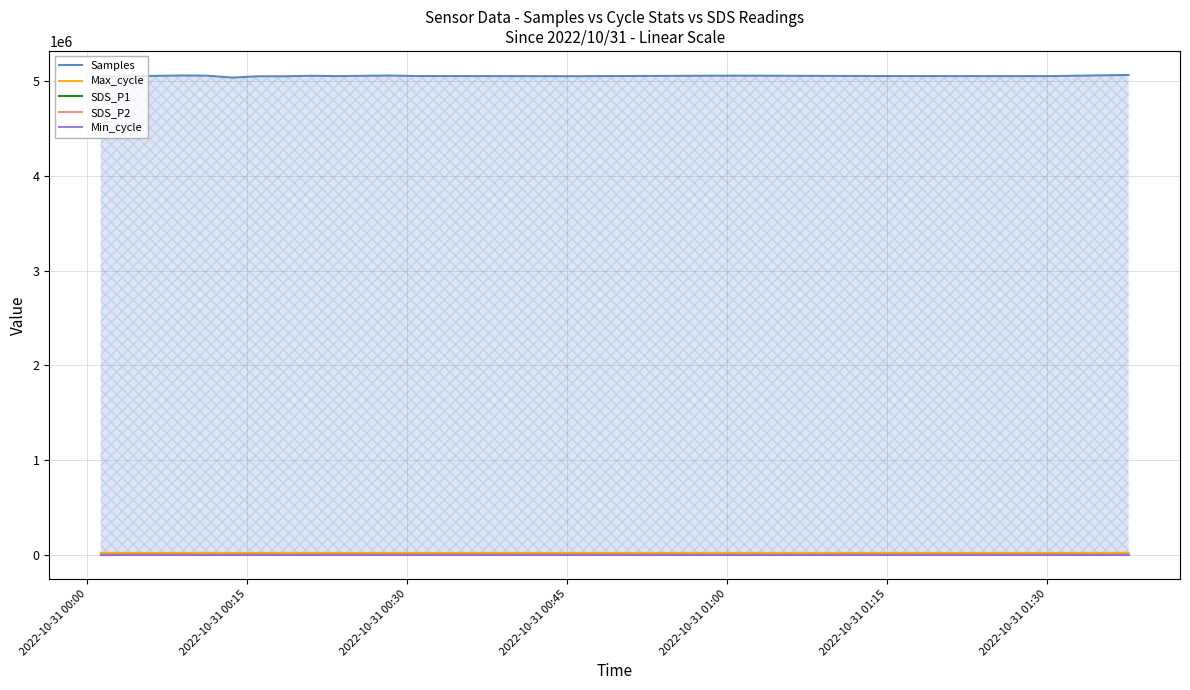

Which series has the largest total across all categories?

Samples